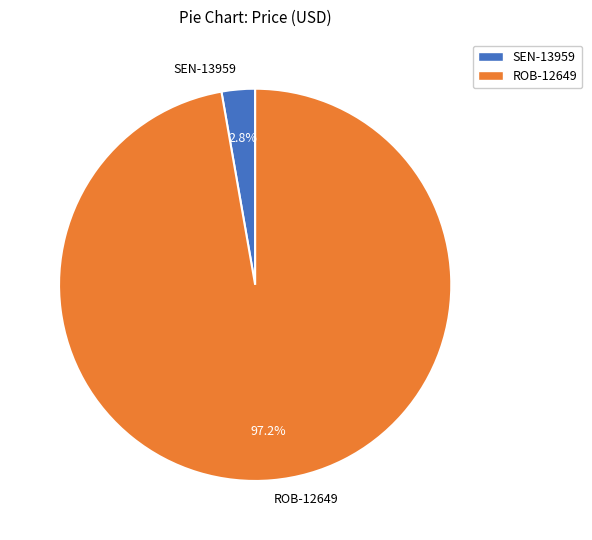

To the nearest percent, what is the difference between the ROB-12649 and SEN-13959 slice percentages?

94%